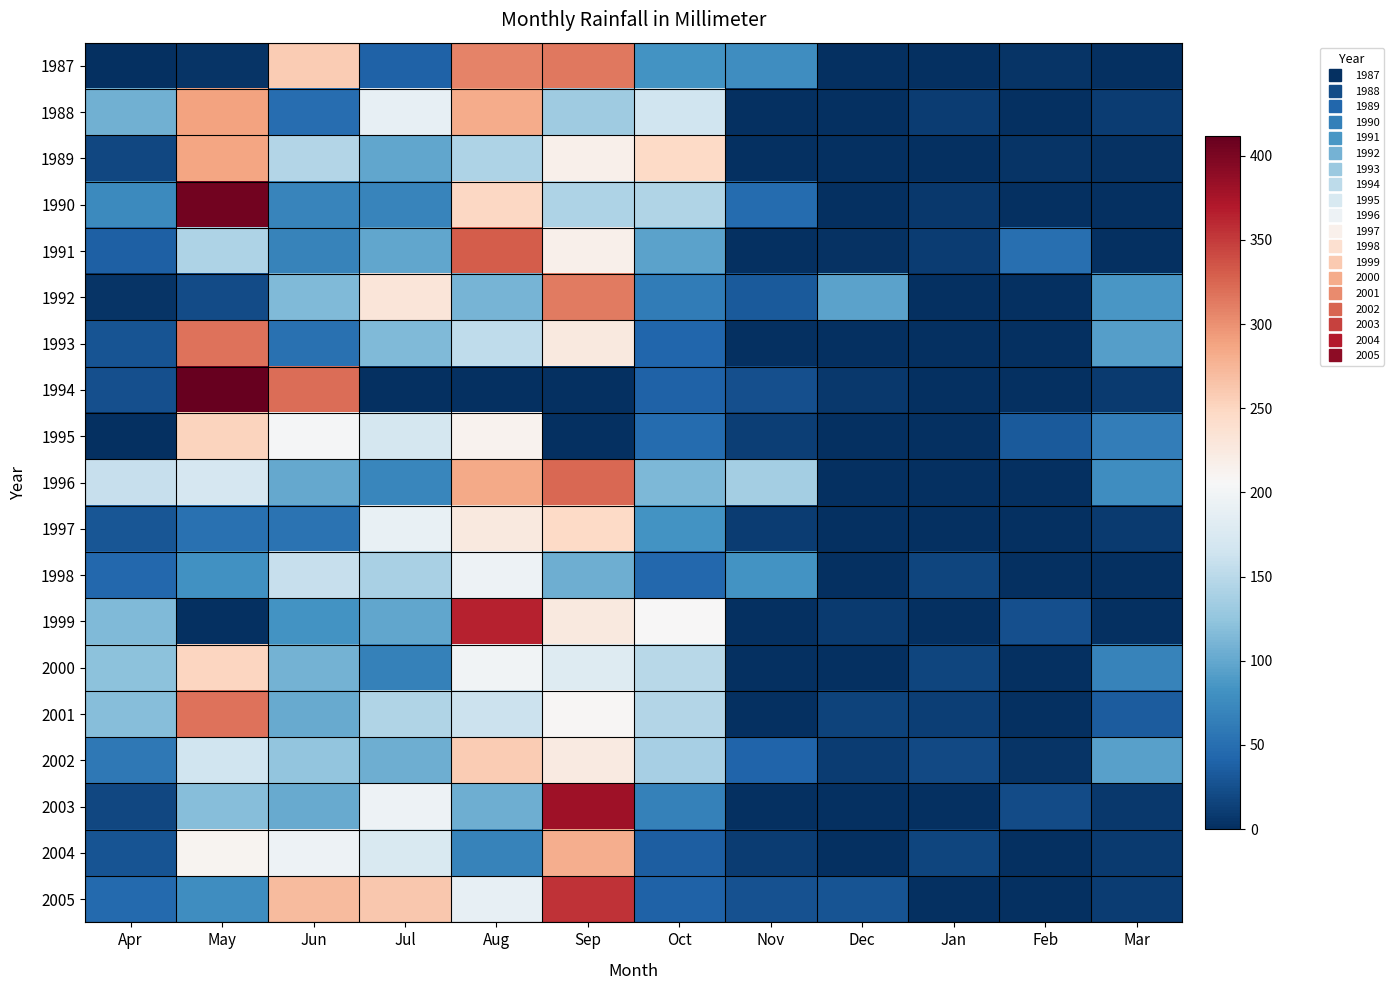

At how many categories does at least one series exceed 381?

1